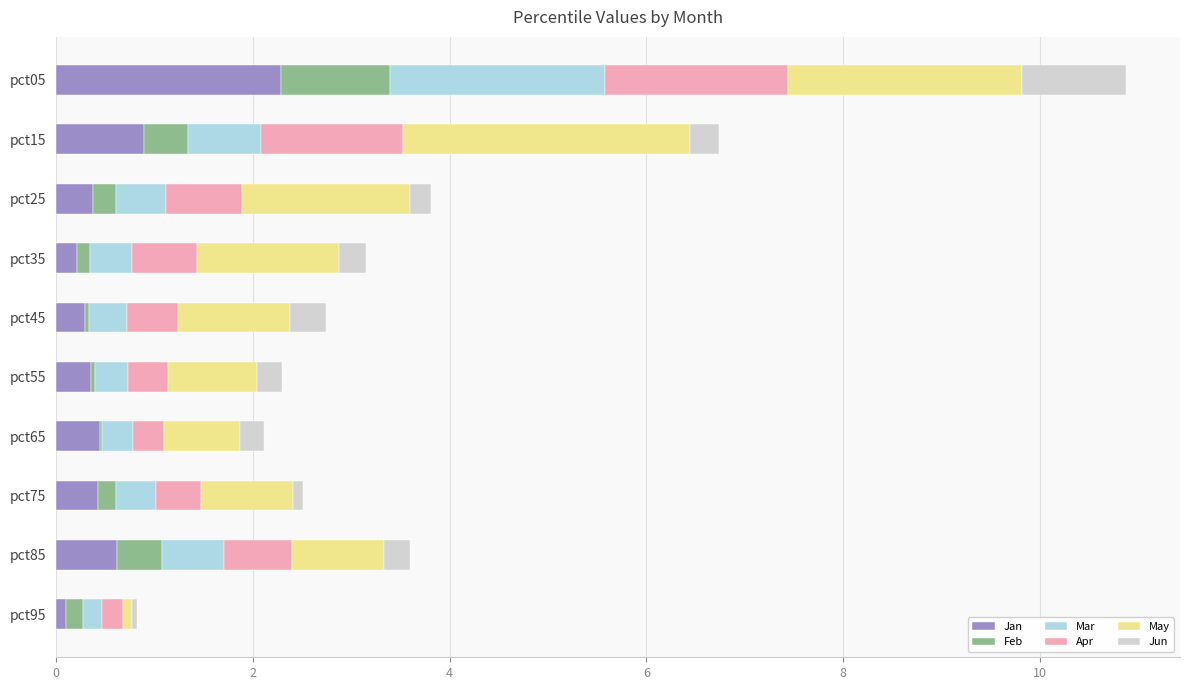

Is it true that Jan equals 0.2 at pct35?

True